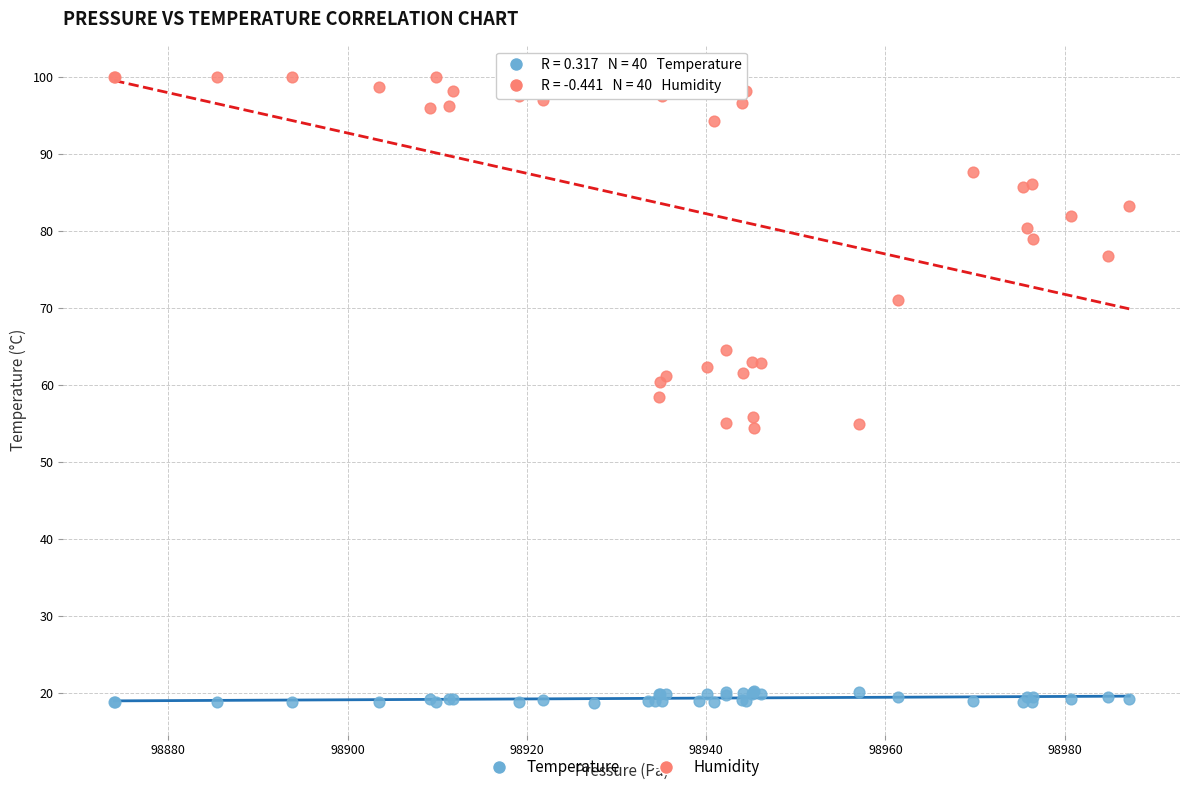

What is the X range (max minus min) for the scatter plot?

113.2